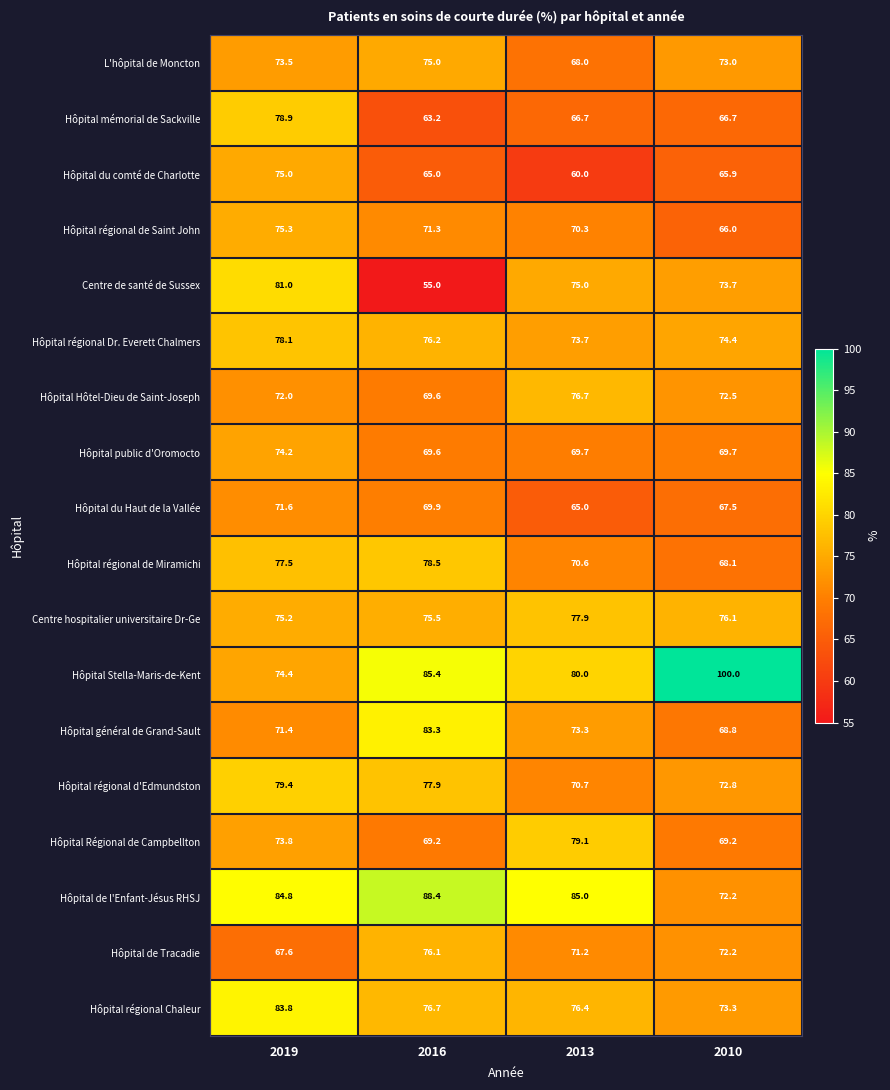

What is the average value of the Hôpital Hôtel-Dieu de Saint-Joseph series?

72.7